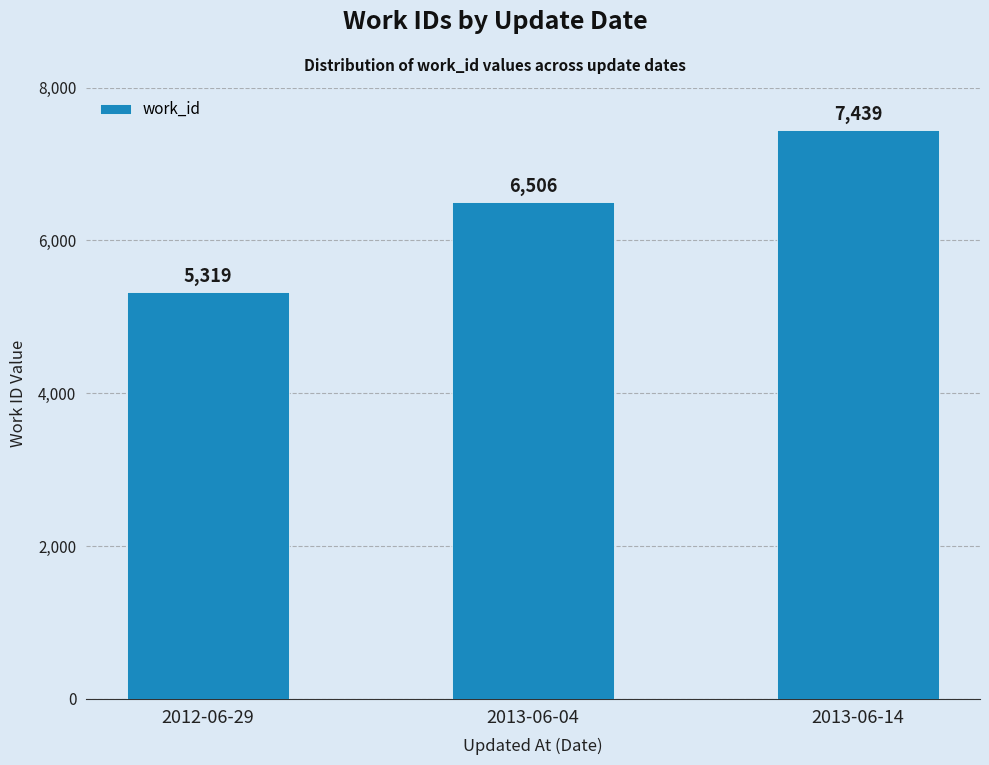

What is the difference between the maximum and minimum values?

2120